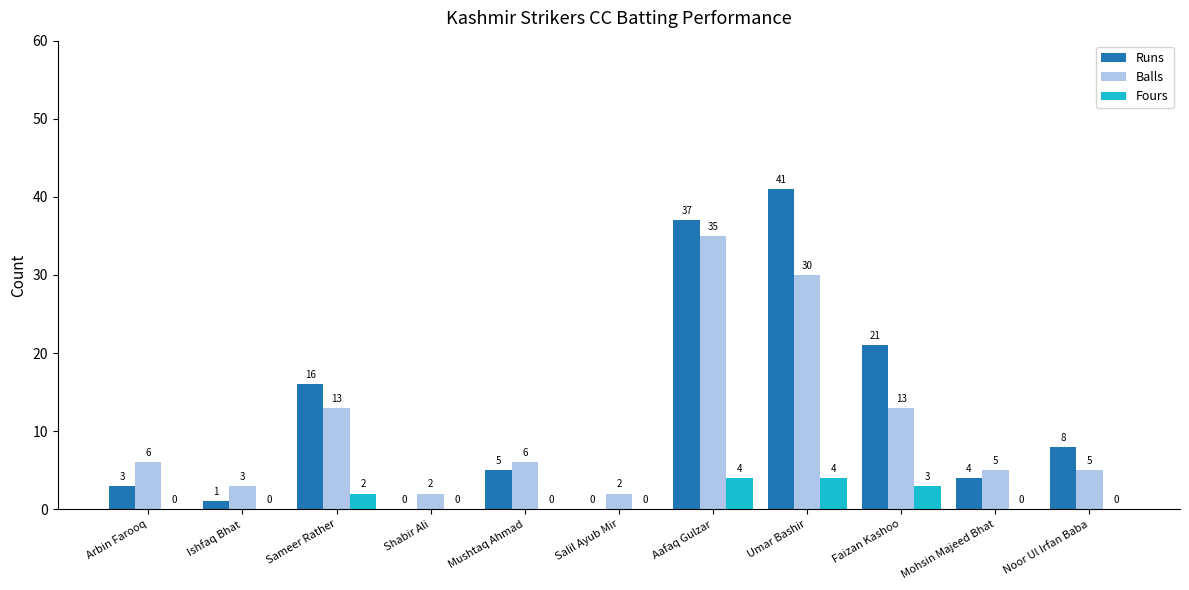

Reading left to right, list all the values displayed in this chart.

Runs: Arbin Farooq=3	Ishfaq Bhat=1	Sameer Rather=16	Shabir Ali=0	Mushtaq Ahmad=5	Salil Ayub Mir=0	Aafaq Gulzar=37	Umar Bashir=41	Faizan Kashoo=21	Mohsin Majeed Bhat=4	Noor Ul Irfan Baba=8
Balls: Arbin Farooq=6	Ishfaq Bhat=3	Sameer Rather=13	Shabir Ali=2	Mushtaq Ahmad=6	Salil Ayub Mir=2	Aafaq Gulzar=35	Umar Bashir=30	Faizan Kashoo=13	Mohsin Majeed Bhat=5	Noor Ul Irfan Baba=5
Fours: Arbin Farooq=0	Ishfaq Bhat=0	Sameer Rather=2	Shabir Ali=0	Mushtaq Ahmad=0	Salil Ayub Mir=0	Aafaq Gulzar=4	Umar Bashir=4	Faizan Kashoo=3	Mohsin Majeed Bhat=0	Noor Ul Irfan Baba=0